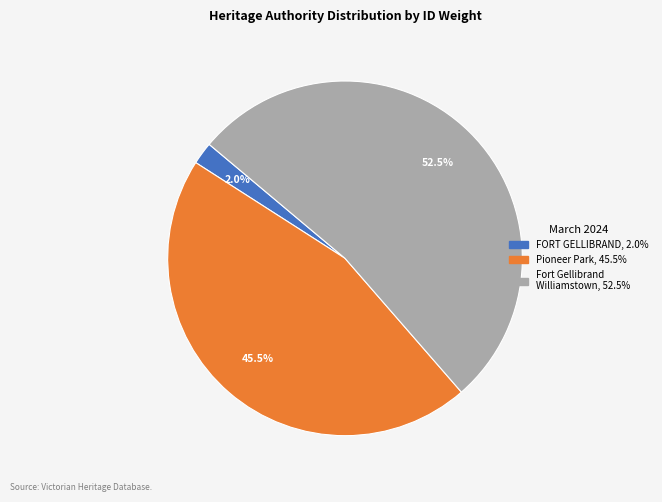

Is there a majority slice in this chart?

Yes